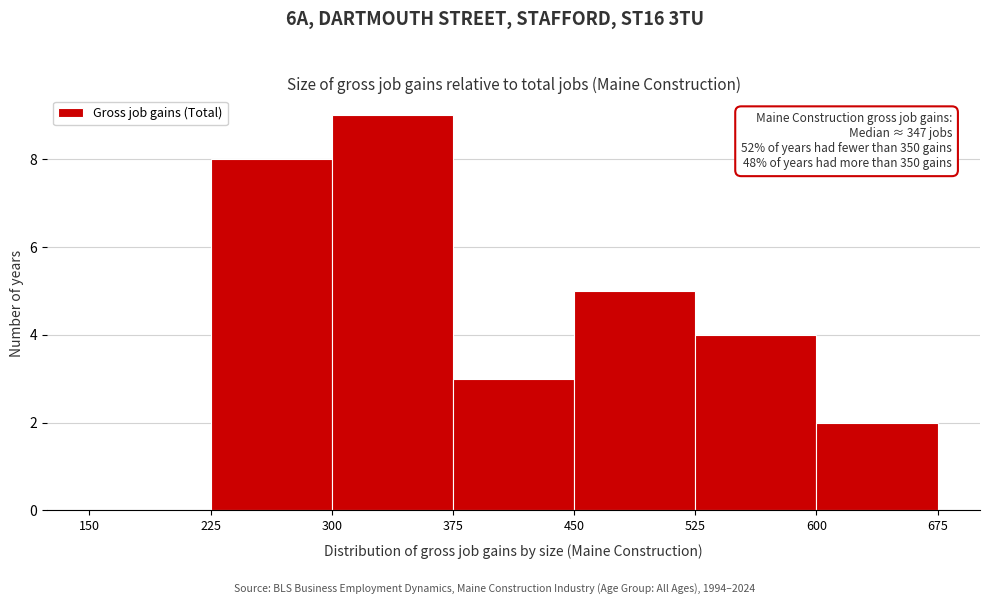

Which range on the x-axis has the tallest bar?

300 to 375